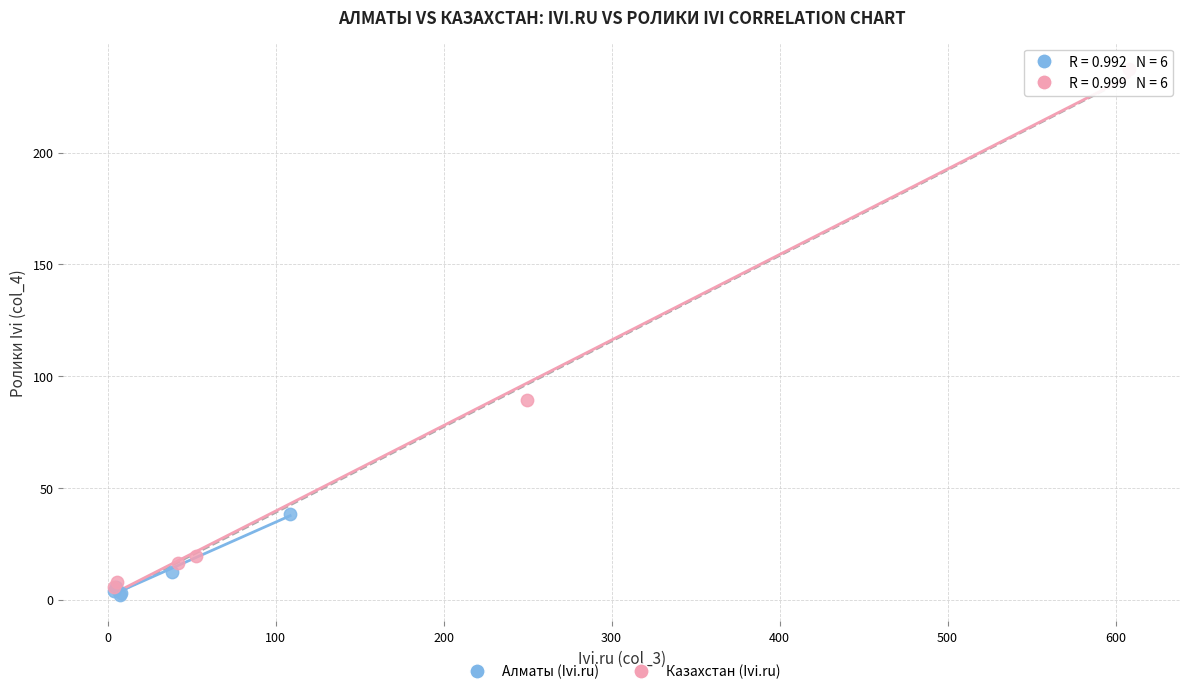

Which series reaches the maximum Y coordinate?

Казахстан (Ivi.ru)